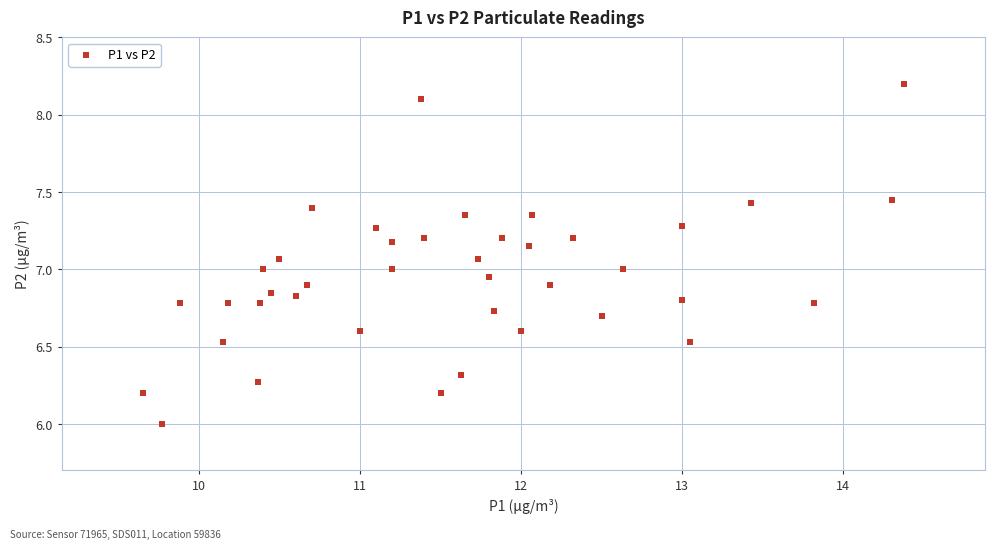

What is the range of X values (max minus min)?

4.7